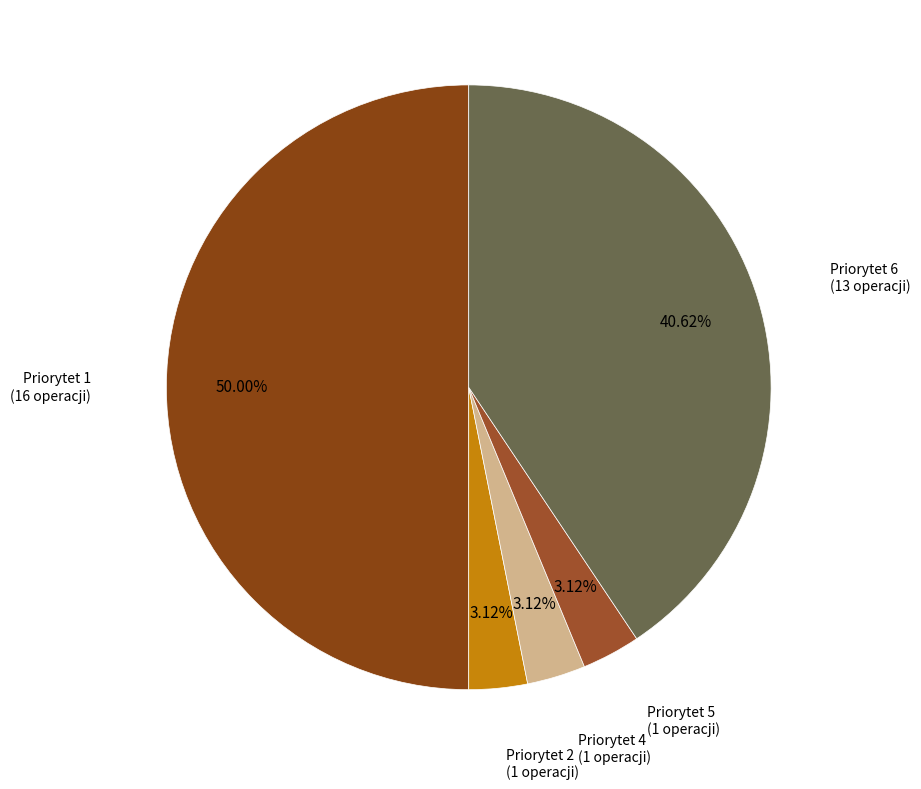

To the nearest percent, what is the combined percentage of Priorytet 5 and Priorytet 4?

6%